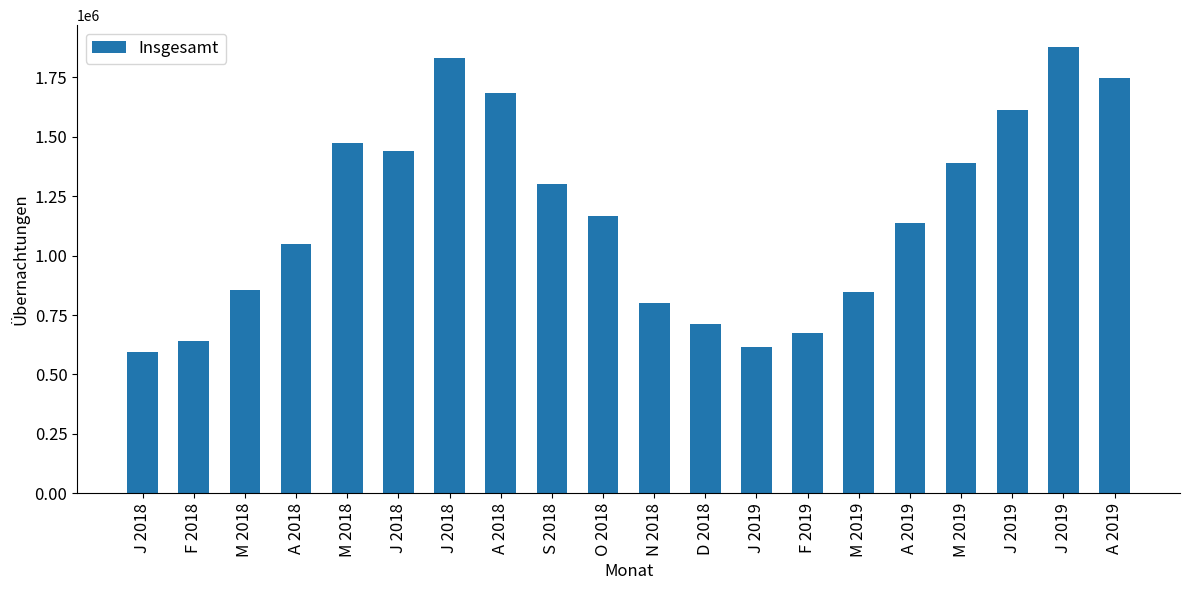

How many series are shown in this chart?

1